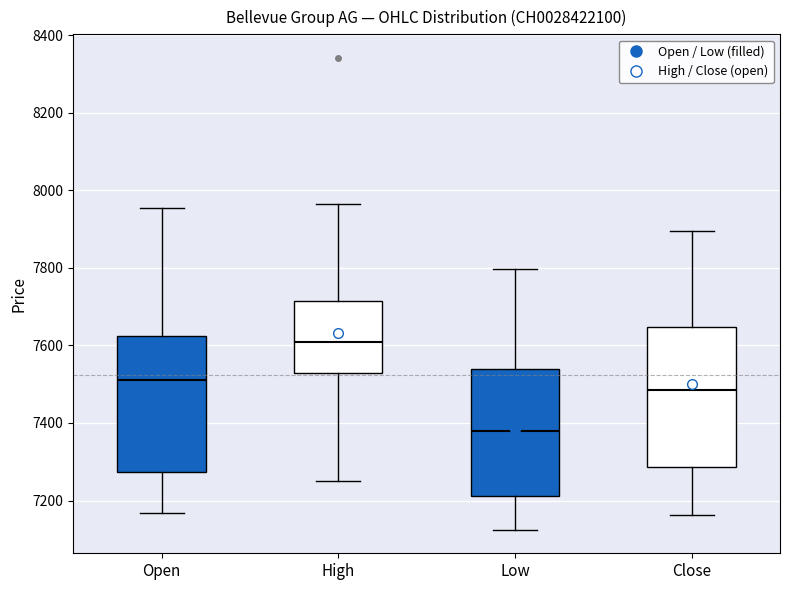

Reading left to right, read every box against the y-axis: the position of its median line, the range the box covers, and the ends of its whiskers. The values are not printed on the chart, so give them approximately, as read against the axis.

Open: median 7520, box 7280 to 7620, whiskers 7160 to 7960
High: median 7600, box 7520 to 7720, whiskers 7260 to 7960
Low: median 7380, box 7220 to 7540, whiskers 7120 to 7800
Close: median 7480, box 7280 to 7640, whiskers 7160 to 7900